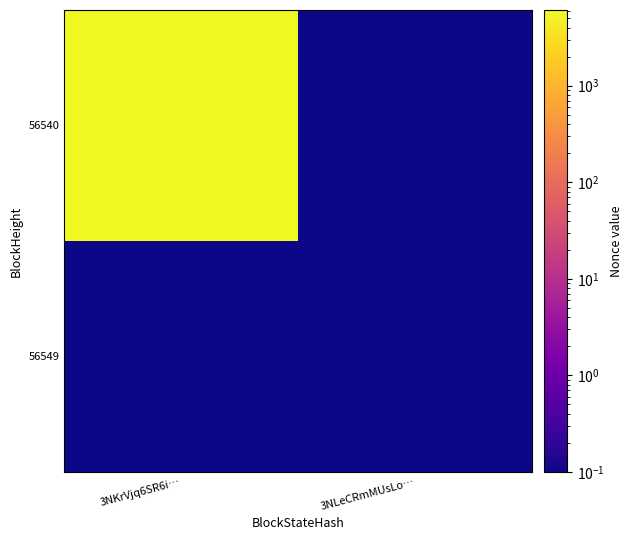

How many categories are shown in the chart?

2